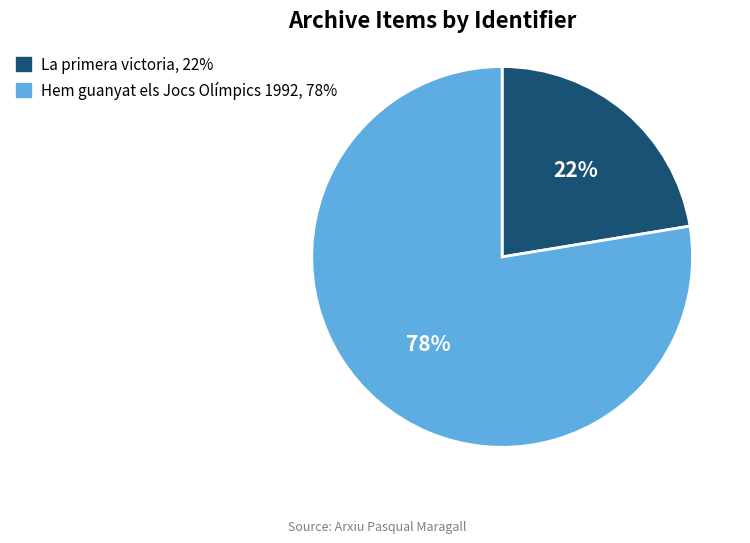

Which slice represents more than half of the pie?

Hem guanyat els Jocs Olímpics 1992